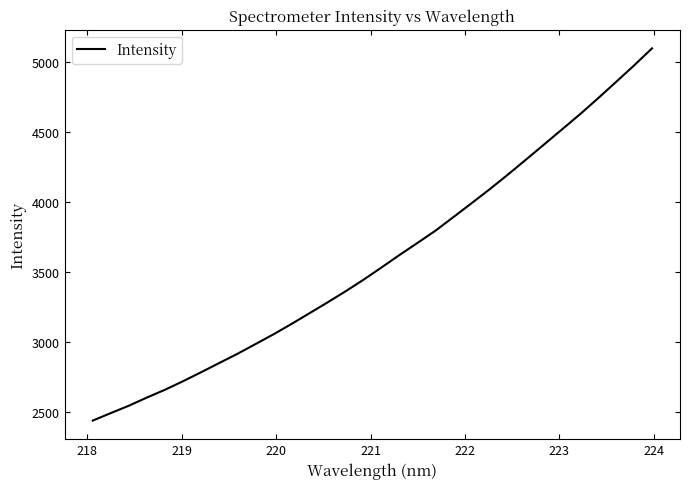

Reading right to left, what are all the values shown in this chart?

5100.8	4978.0	4860.2	4743.1	4629.2	4520.5	4412.2	4304.4	4197.7	4094.0	3994.2	3895.9	3798.1	3710.1	3623.6	3534.1	3446.2	3363.1	3283.6	3206.1	3129.2	3055.0	2985.0	2915.4	2850.0	2784.4	2720.3	2659.2	2603.6	2545.1	2492.3	2438.7